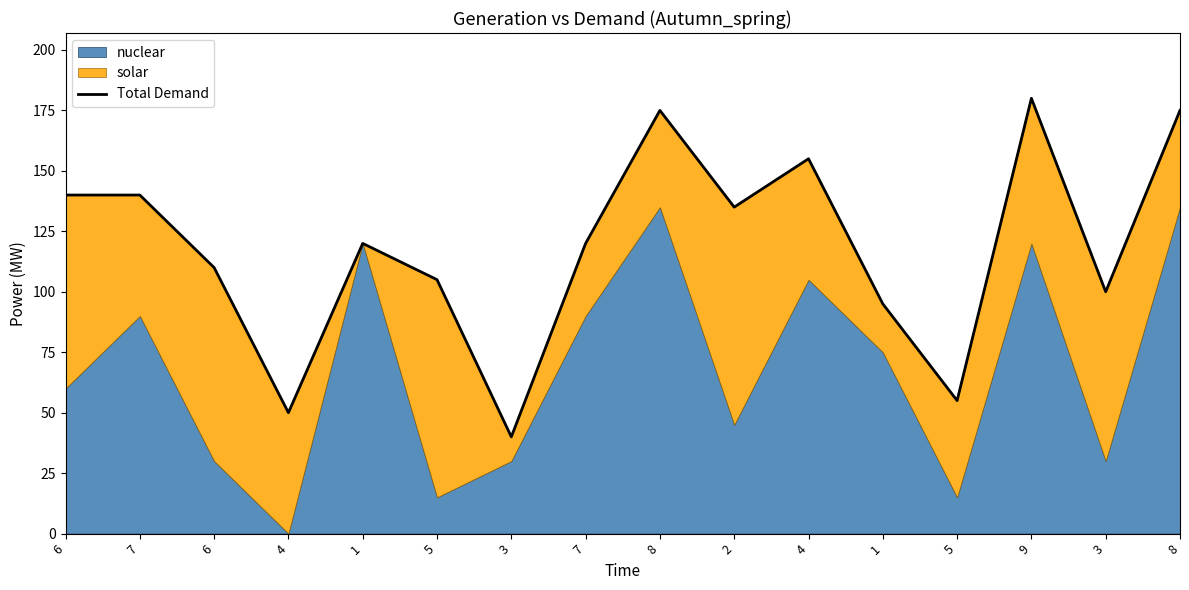

Is it true that the value at 7 is 140?

True